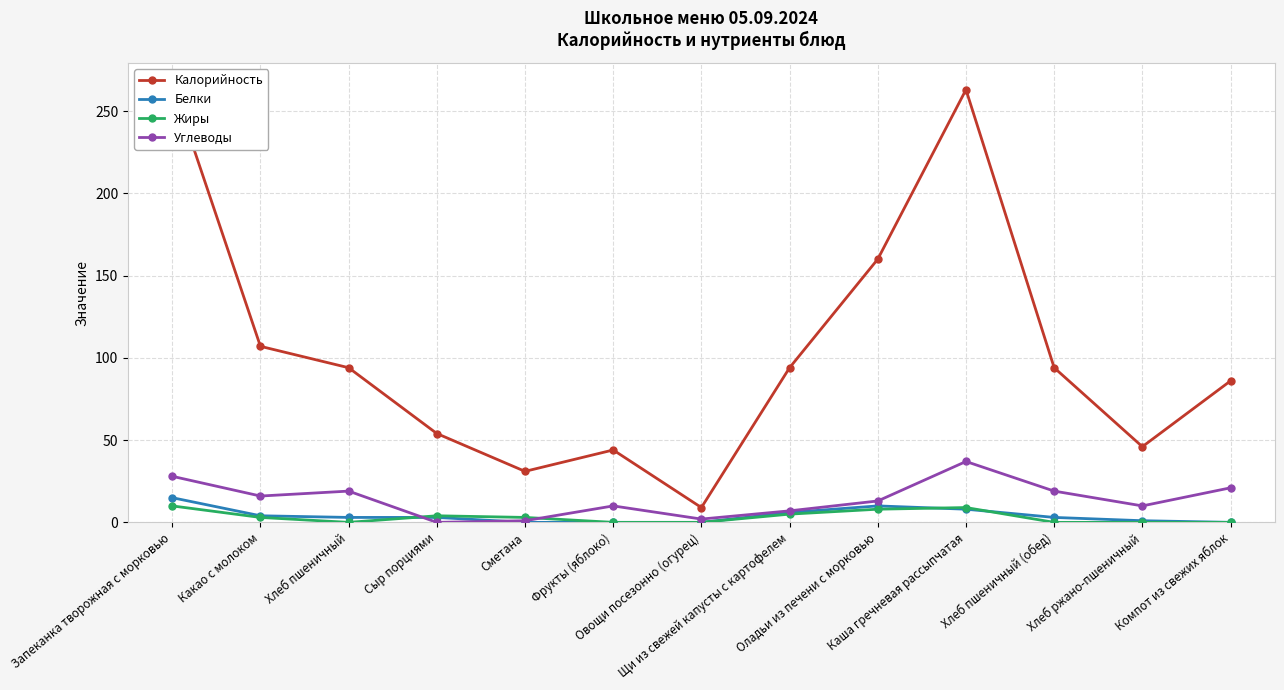

What position from the right is Компот из свежих яблок?

1